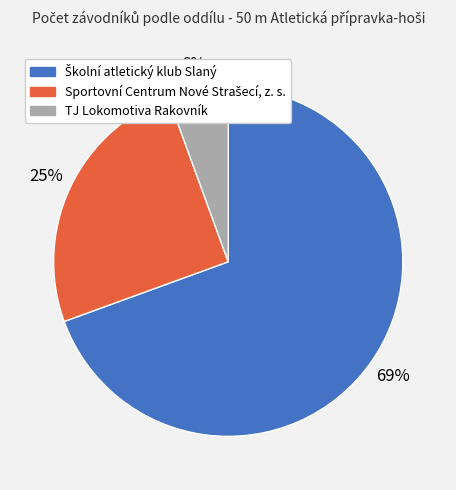

To the nearest percent, what is the average slice percentage?

33%